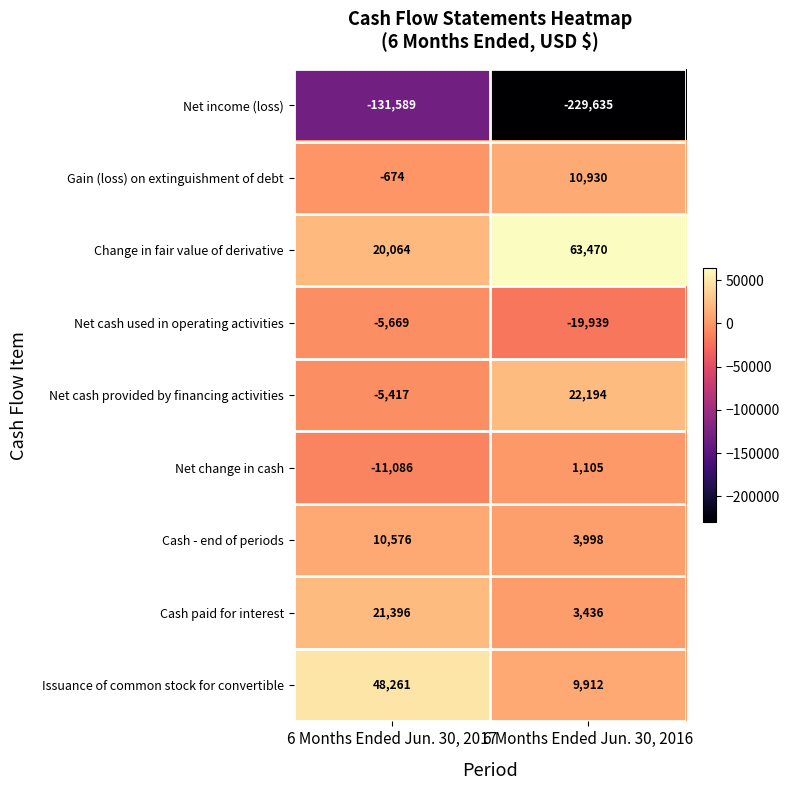

Reading left to right, extract all data points from this chart.

Net income (loss): 6 Months Ended Jun. 30, 2017=-131589	6 Months Ended Jun. 30, 2016=-229635
Gain (loss) on extinguishment of debt: 6 Months Ended Jun. 30, 2017=-674	6 Months Ended Jun. 30, 2016=10930
Change in fair value of derivative: 6 Months Ended Jun. 30, 2017=20064	6 Months Ended Jun. 30, 2016=63470
Net cash used in operating activities: 6 Months Ended Jun. 30, 2017=-5669	6 Months Ended Jun. 30, 2016=-19939
Net cash provided by financing activities: 6 Months Ended Jun. 30, 2017=-5417	6 Months Ended Jun. 30, 2016=22194
Net change in cash: 6 Months Ended Jun. 30, 2017=-11086	6 Months Ended Jun. 30, 2016=1105
Cash - end of periods: 6 Months Ended Jun. 30, 2017=10576	6 Months Ended Jun. 30, 2016=3998
Cash paid for interest: 6 Months Ended Jun. 30, 2017=21396	6 Months Ended Jun. 30, 2016=3436
Issuance of common stock for convertible: 6 Months Ended Jun. 30, 2017=48261	6 Months Ended Jun. 30, 2016=9912